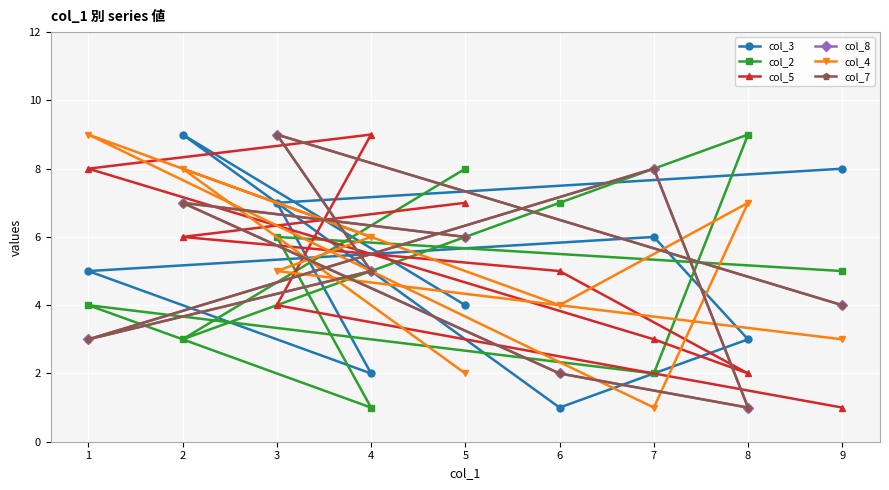

True or false: col_5 has a value of 15 at 4.

False